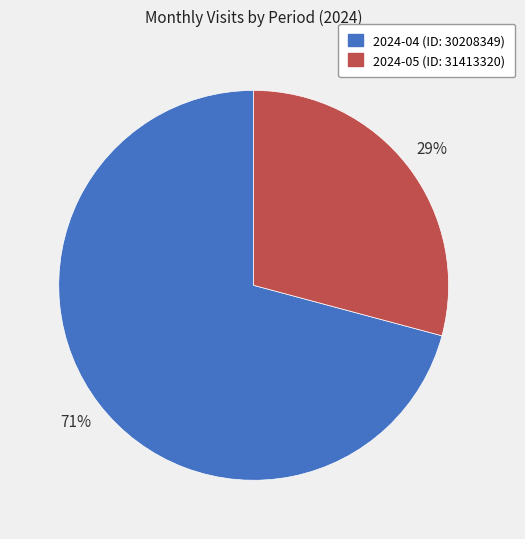

Which slice is the largest?

2024-04 (ID: 30208349)